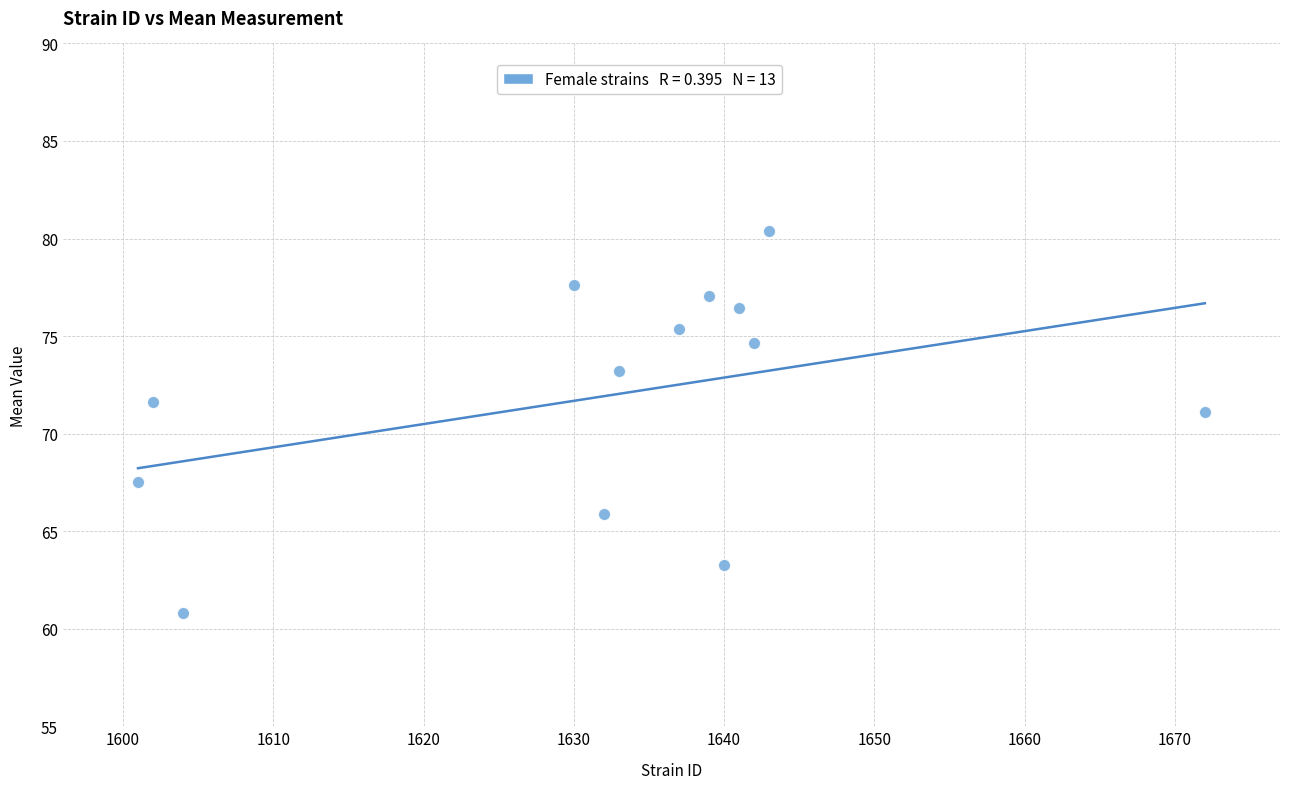

What is the range of X values (max minus min)?

71.0